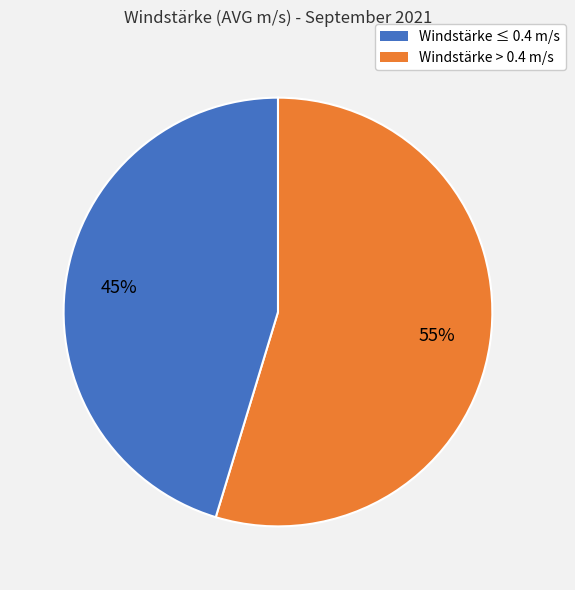

To the nearest percent, what is the average slice percentage?

50%